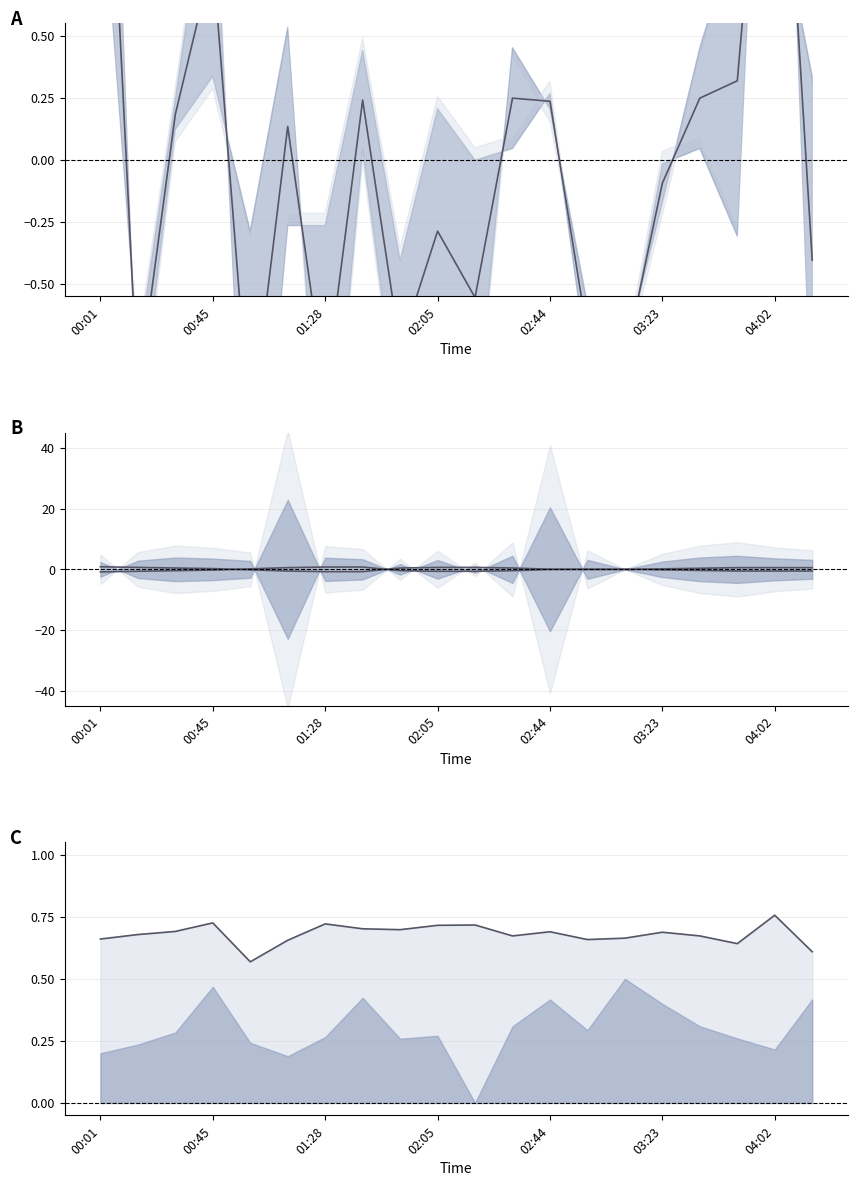

Is it true that SDS mid equals -0.3 at 02:05?

True